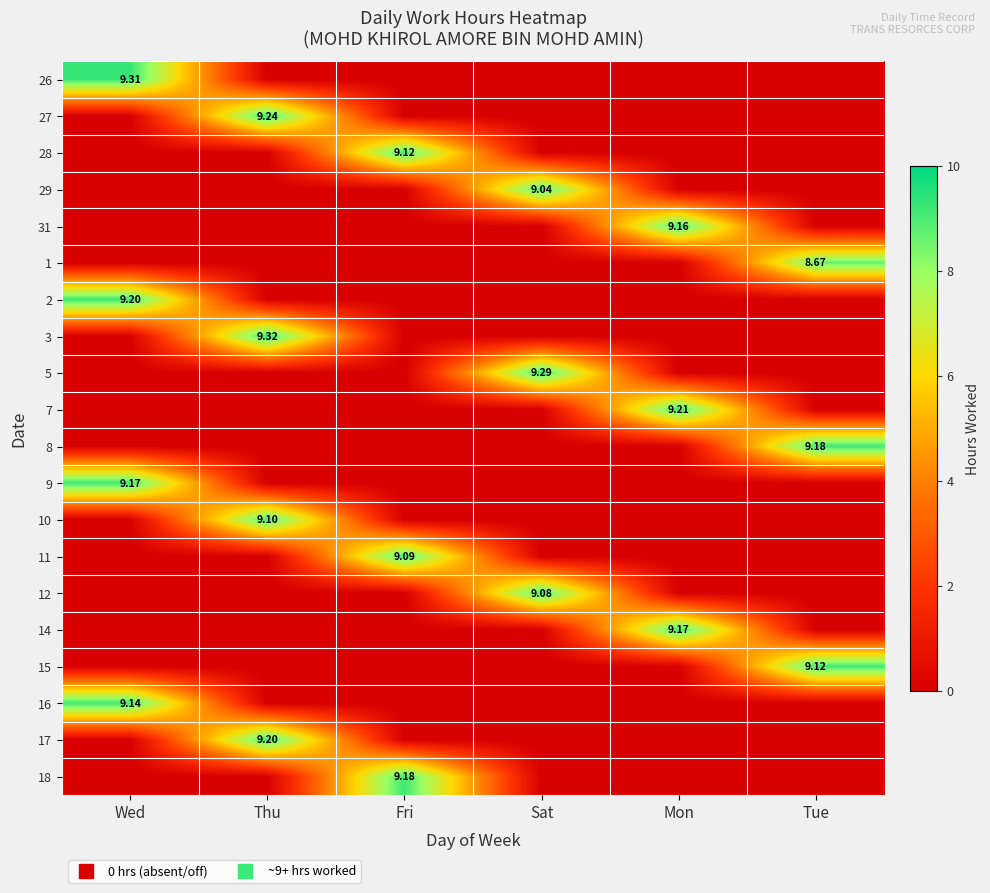

Which series has the largest total across all categories?

3